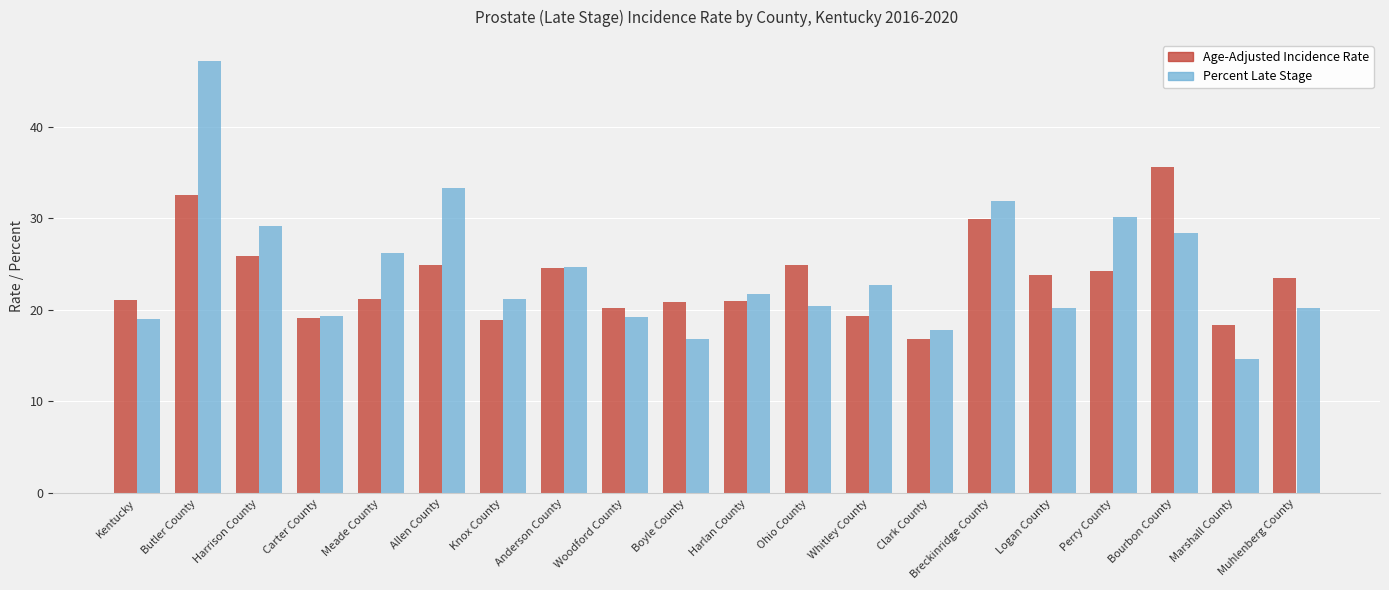

Count the number of categories in the chart.

20